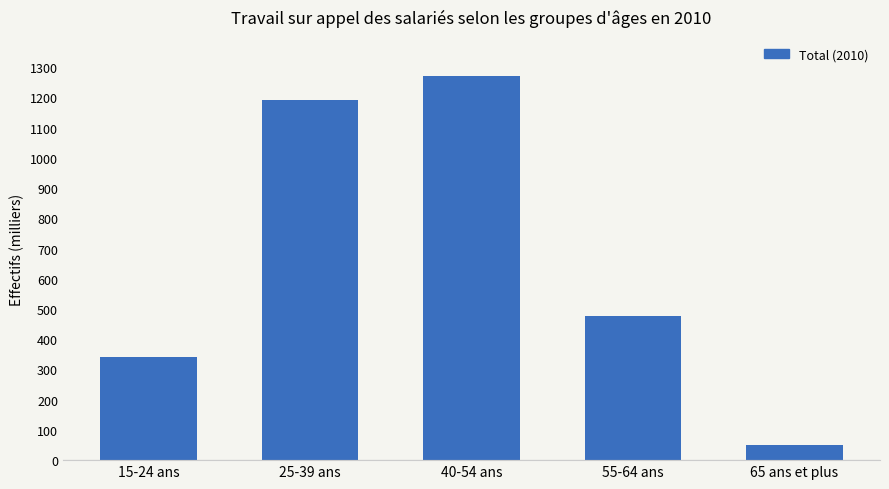

At which label does the data first exceed 476?

25-39 ans